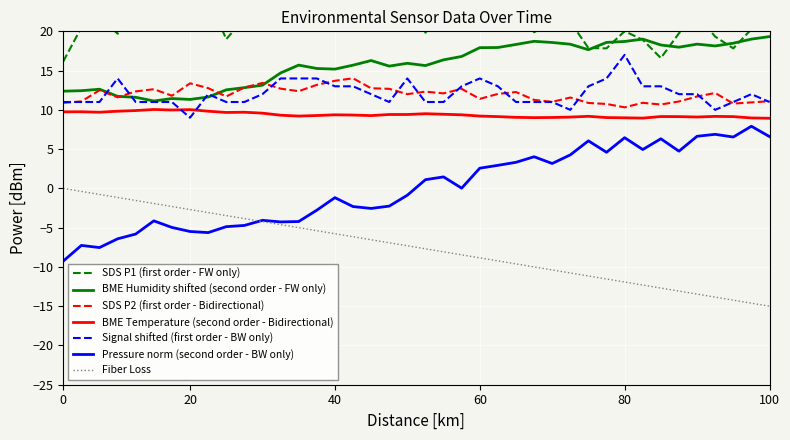

How many data points in SDS_P2 are above 12?

20